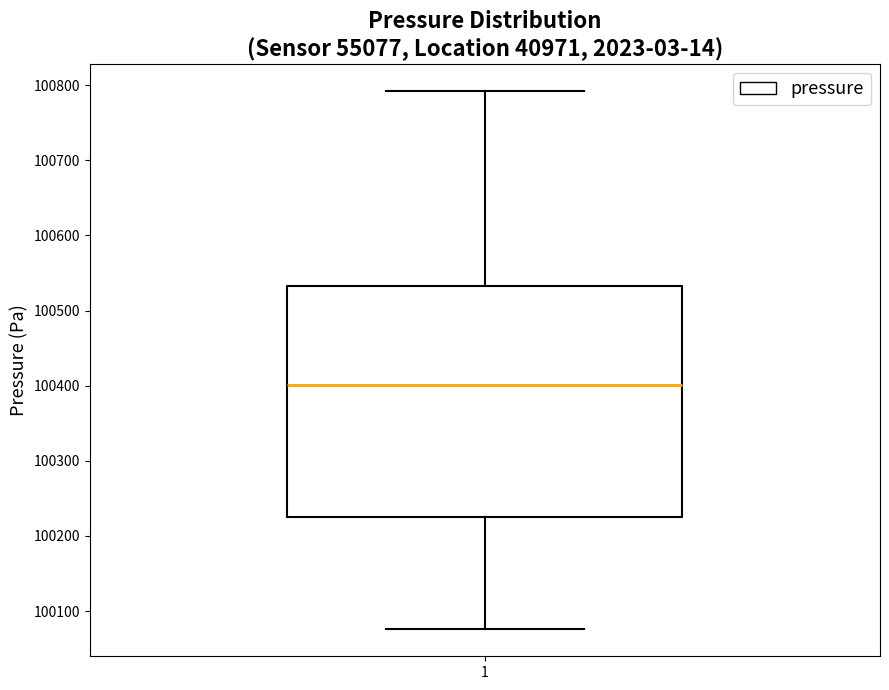

Read this box plot against the y-axis: the position of the median line, the range covered by the box, and the ends of both whiskers. The values are not printed on the chart, so give them approximately, as read against the axis.

median 100400, box 100230 to 100530, whiskers 100080 to 100790